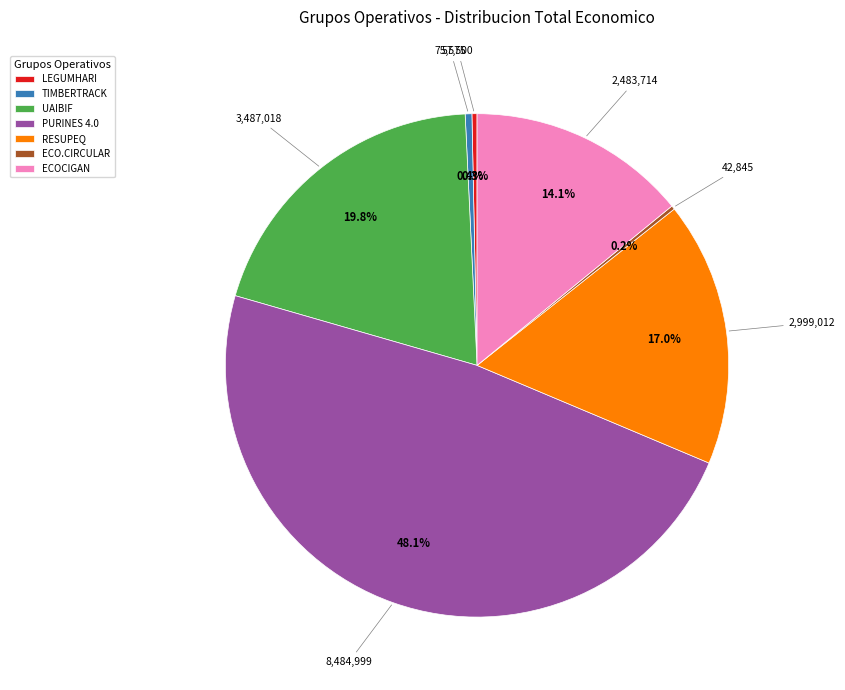

Which slice is the largest?

PURINES 4.0